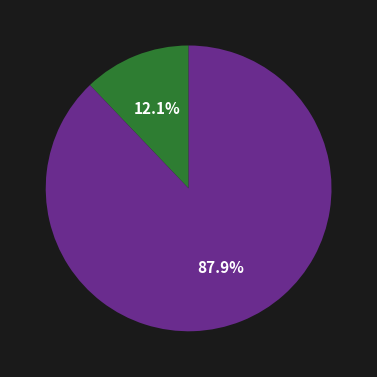

Is there a majority slice in this chart?

Yes